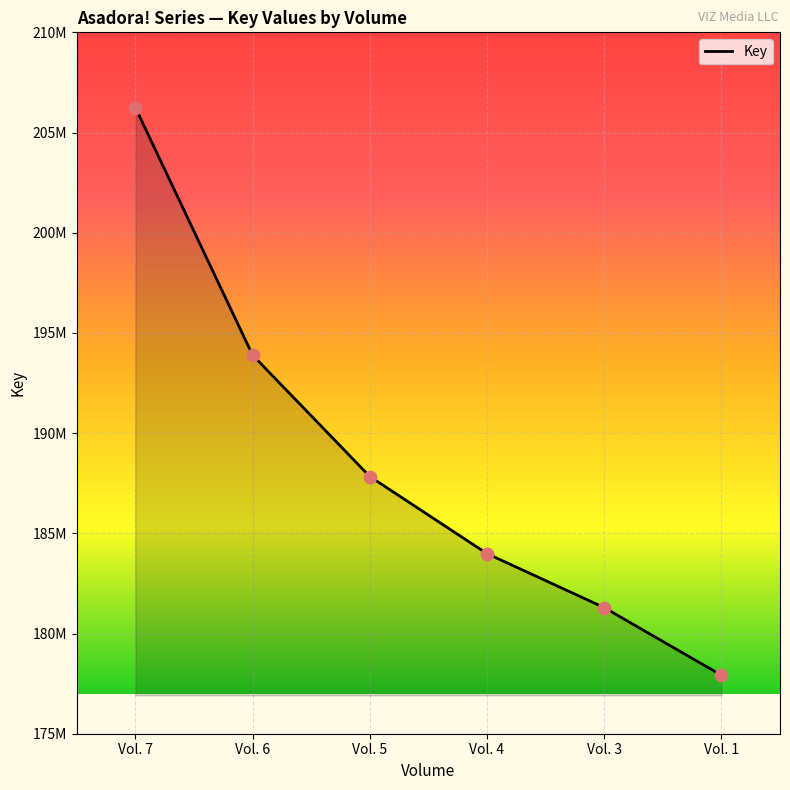

What is the change in value from Vol. 6 to Vol. 4?

-9907260